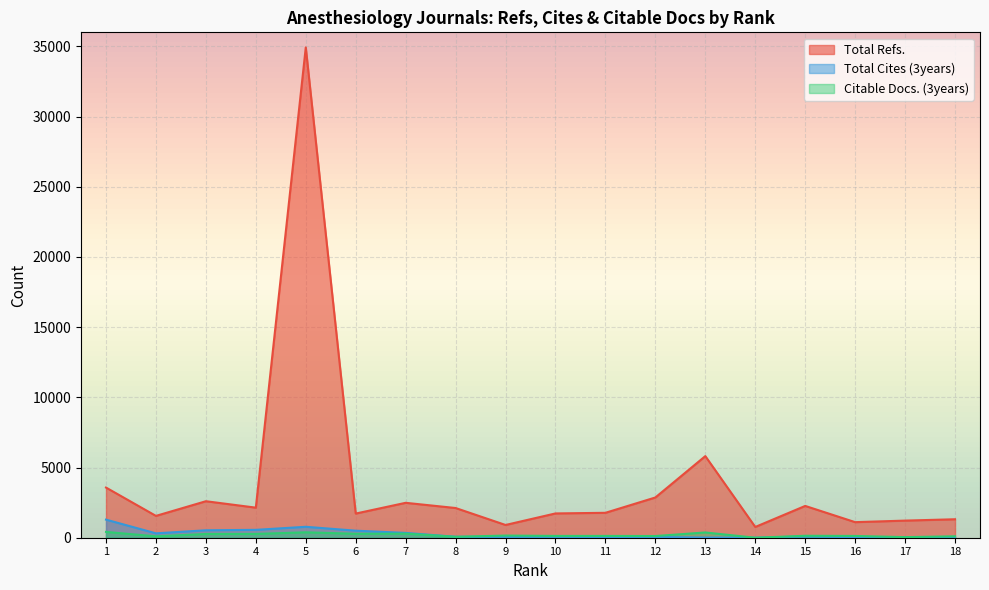

True or false: Citable Docs. (3years) and Total Cites (3years) intersect in this chart.

False